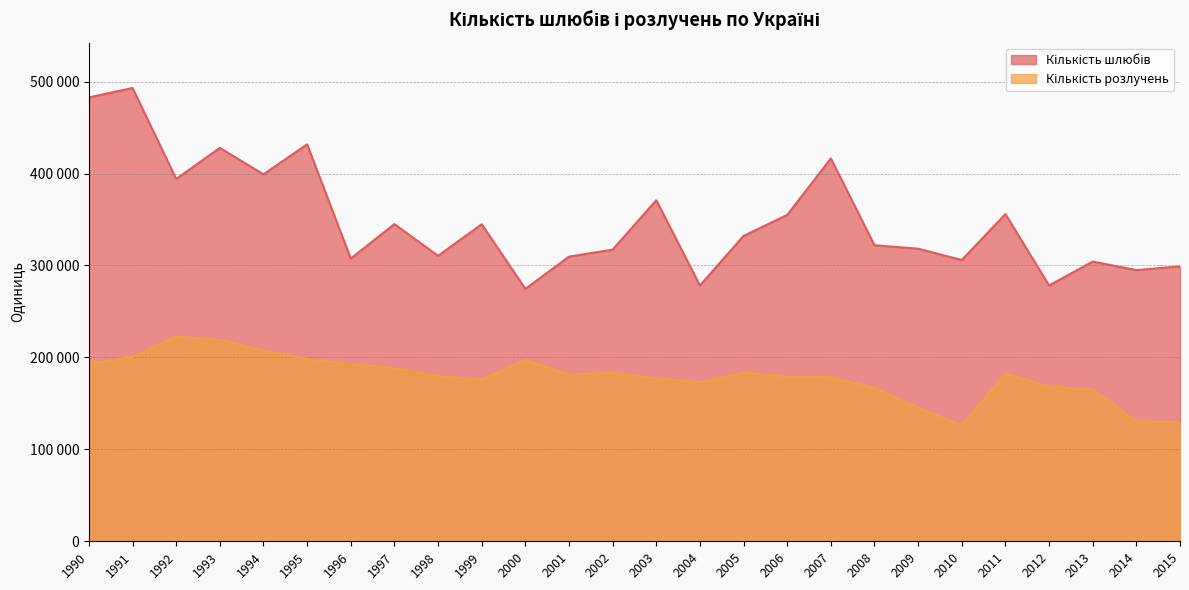

What is the maximum value for Кількість шлюбів?

493067